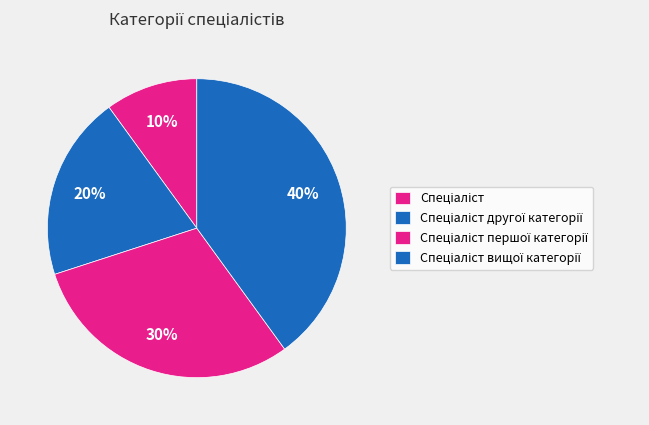

To the nearest percent, what is the difference between the Спеціаліст другої категорії and Спеціаліст першої категорії slice percentages?

10%